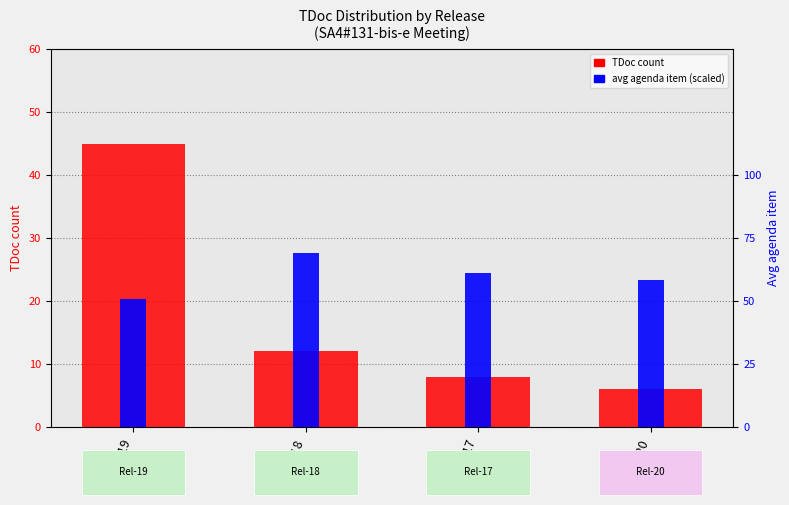

The avg agenda item (scaled) series shows 1.4 at Rel-18. True or false?

True